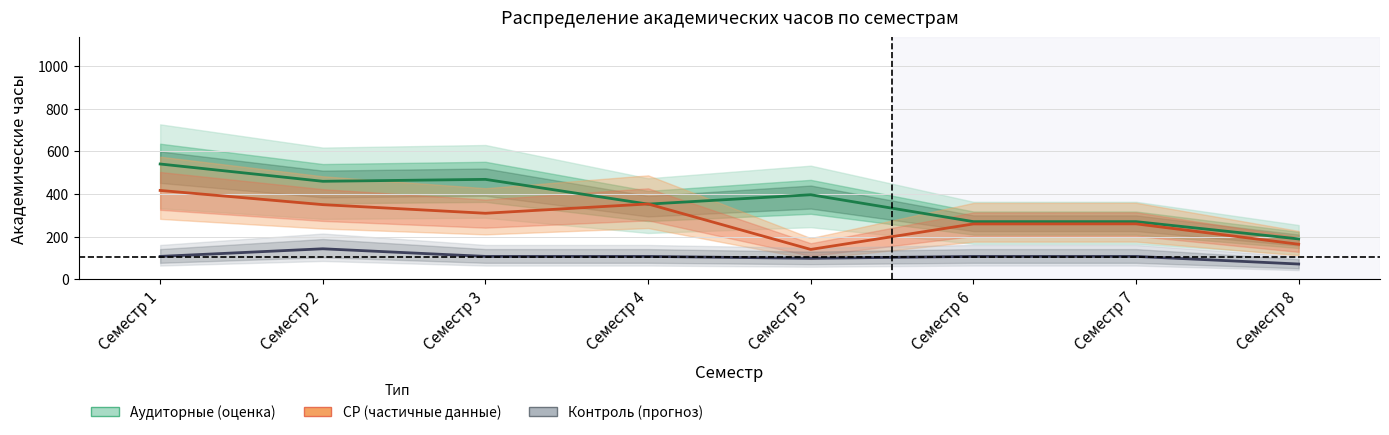

Reading left to right, list all the values displayed in this chart.

СР (Самостоятельная работа): 416.1	349.6	309.2	352.8	139.8	259.2	259.6	164.0
Ауд. (Аудиторные): 540.0	459.0	468.0	352.0	396.0	270.0	270.0	189.0
Контроль: 107.1	142.8	107.1	107.1	98.1	107.1	107.1	71.4